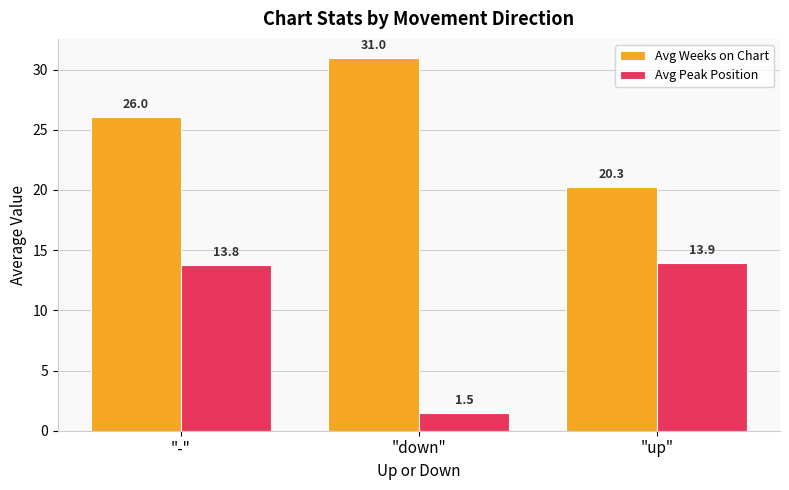

True or false: Avg Peak Position has a value of 1.5 at "down".

True